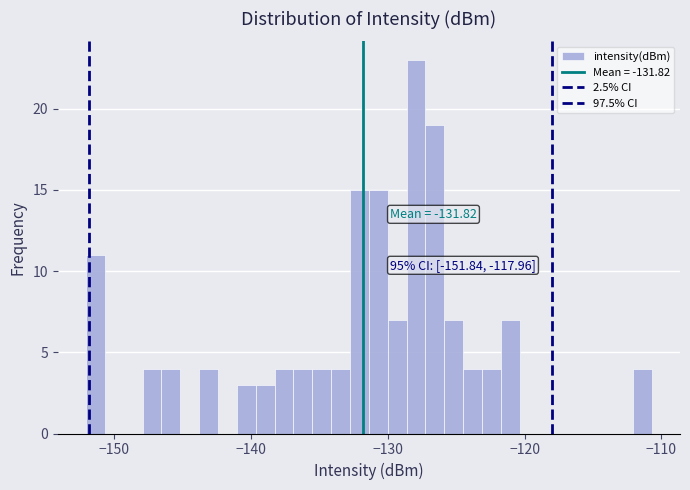

Read against the x-axis, roughly where is the centre of the tallest bar?

-128